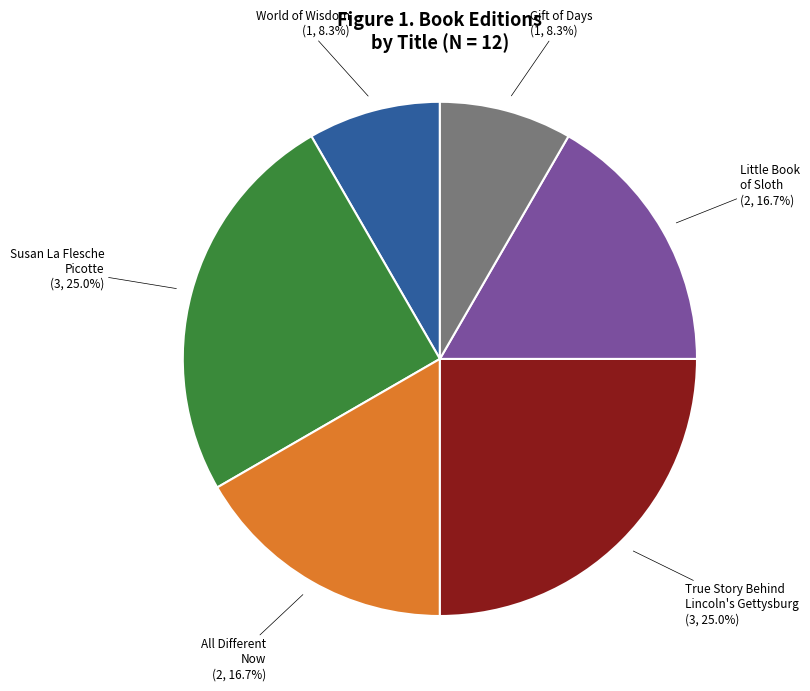

Is there any slice that represents more than half of the pie?

No